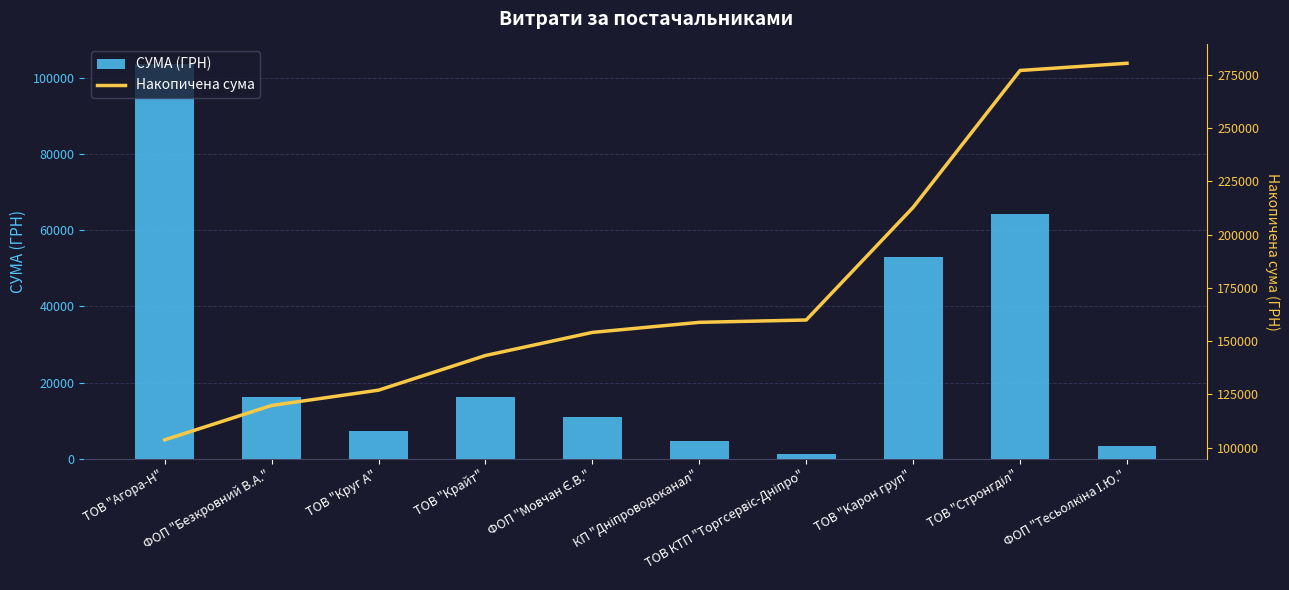

What is the approximate value of СУМА (ГРН) at ТОВ "Стронгділ"?

64293.0